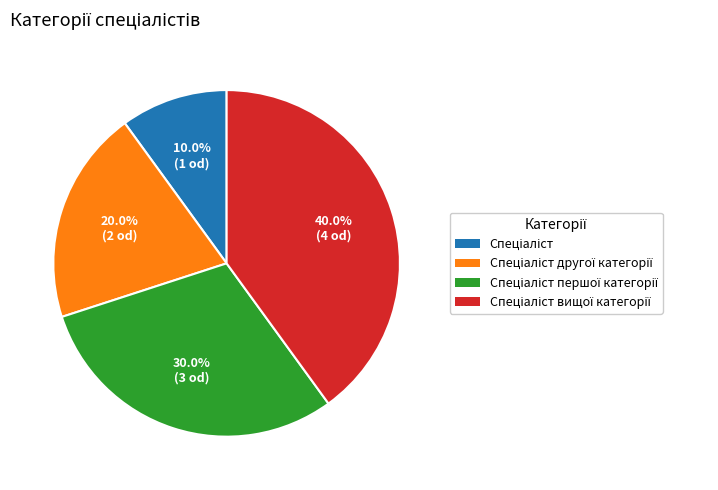

Is there any slice that represents more than half of the pie?

No